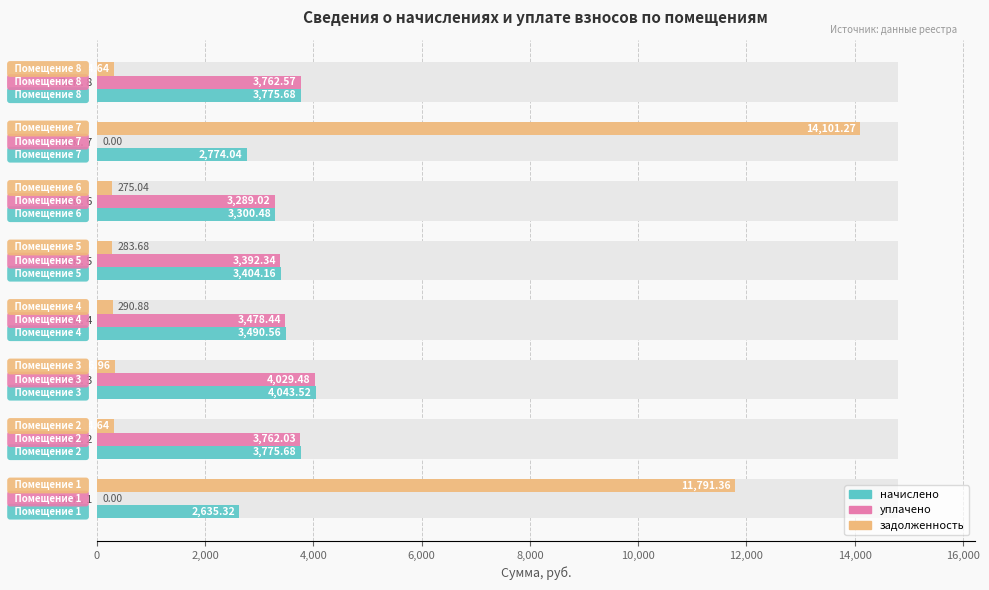

The уплачено series shows 905.9 at Пом. 5. True or false?

False